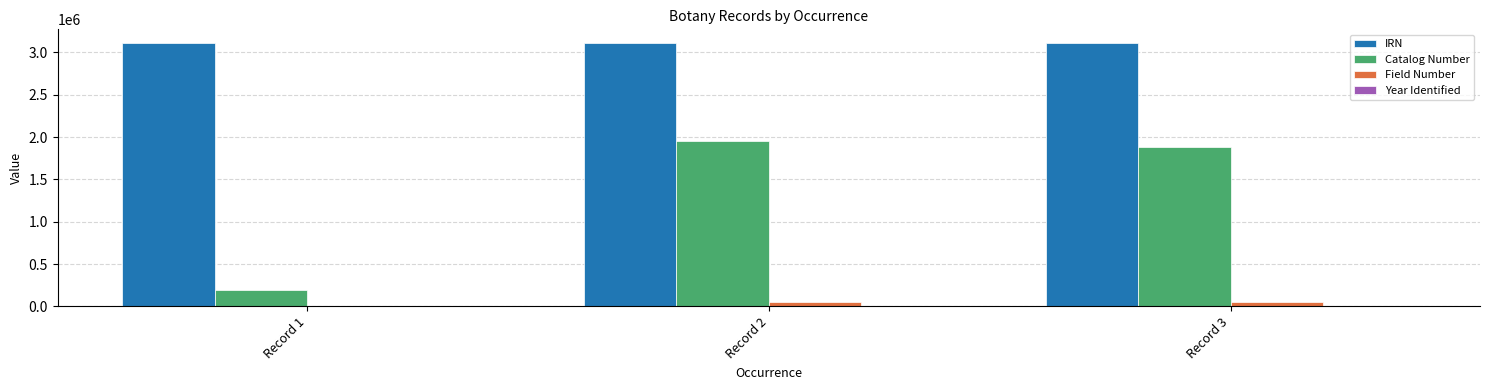

What is the sum of all IRN values?

9339962